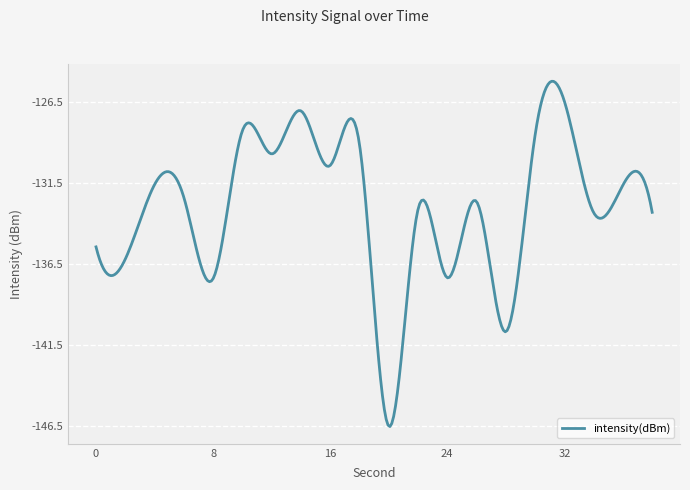

How many lines are shown in the chart?

1